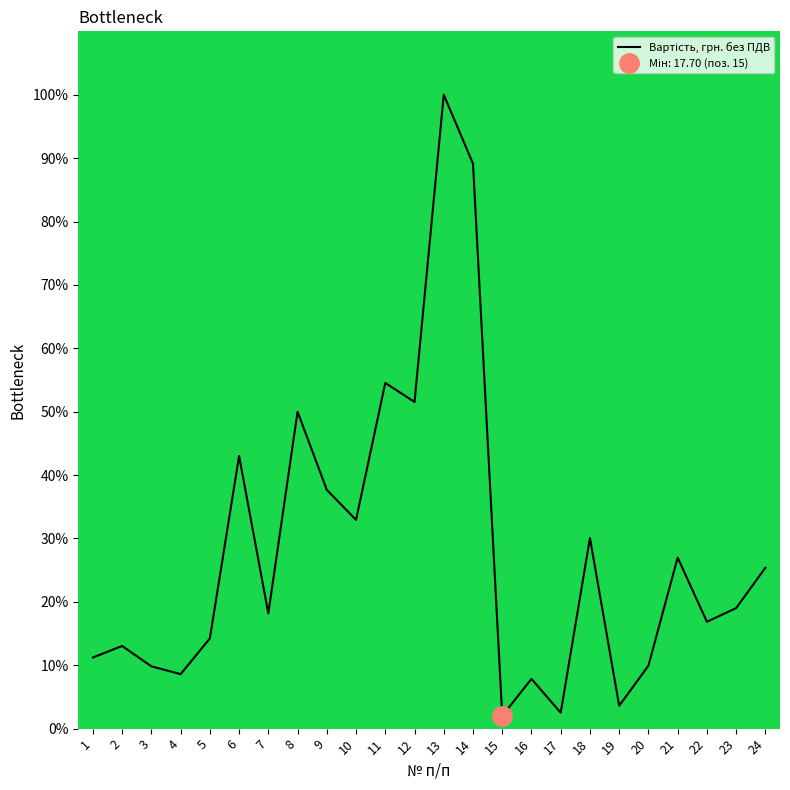

List the labels in order of value, smallest first.

15, 17, 19, 16, 4, 3, 20, 1, 2, 5, 22, 7, 23, 24, 21, 18, 10, 9, 6, 8, 12, 11, 14, 13